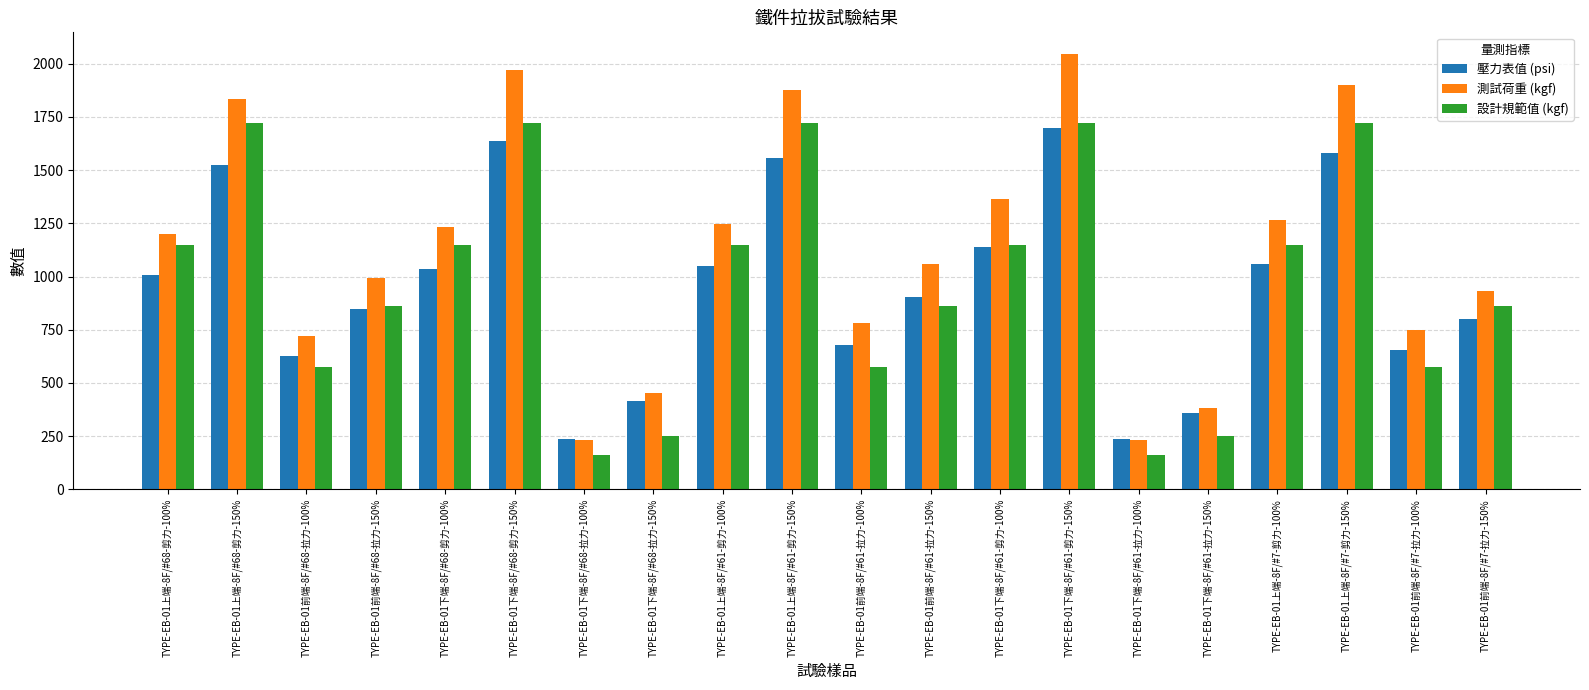

What is the total value across all series at TYPE-EB-01上端-8F/#7-剪力-150%?

5198